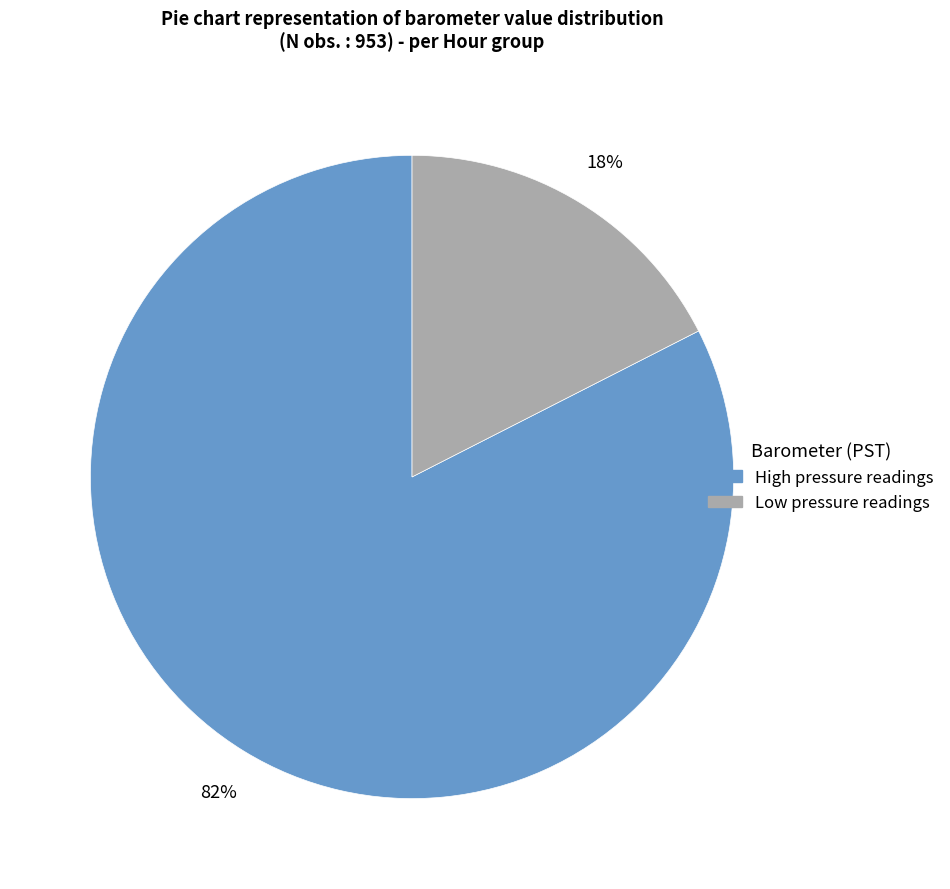

Is there any slice that represents more than half of the pie?

Yes